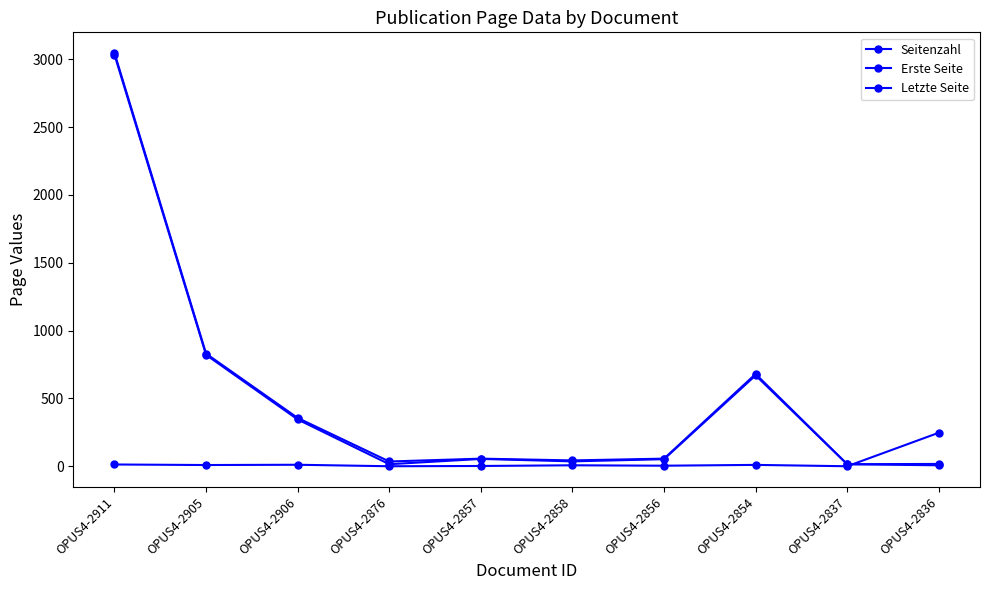

Which series has the largest range (max minus min)?

Letzte Seite